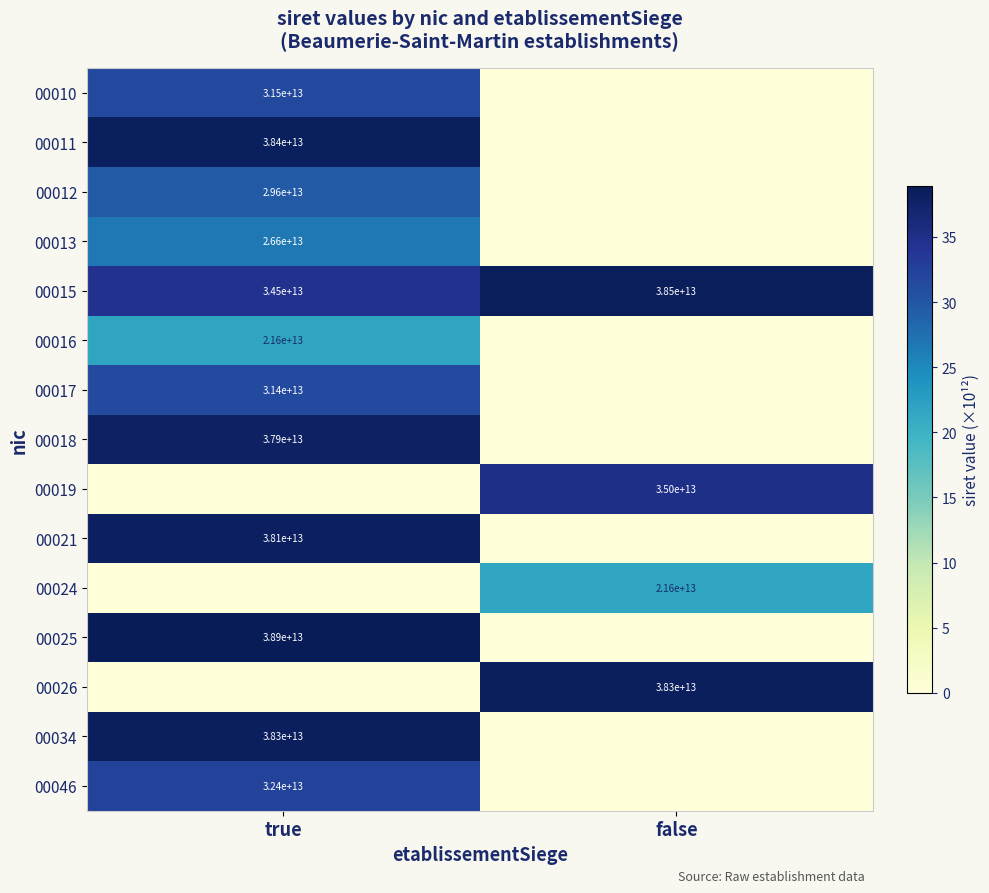

Is it true that 00013 equals 44869000783108 at true?

False